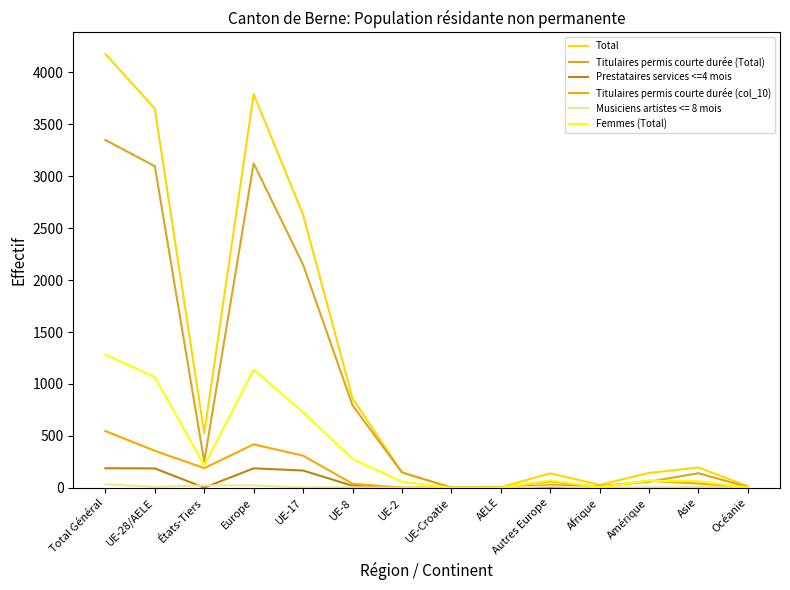

Is this an area chart (filled region under the line)?

No